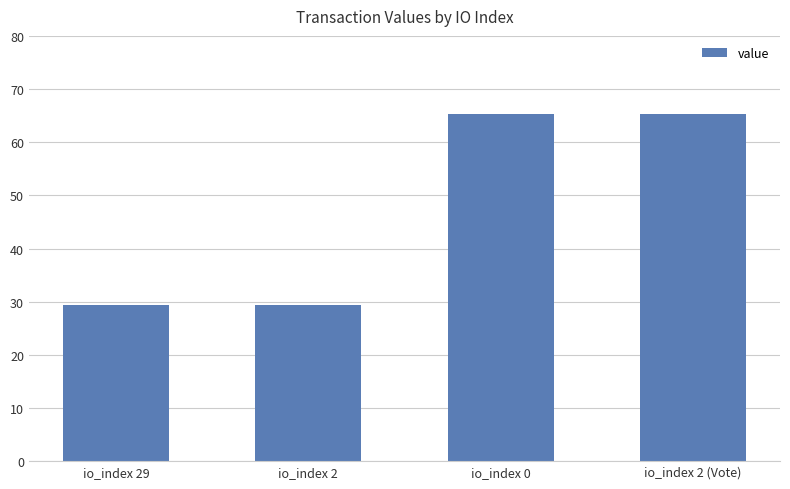

What position from the left is io_index 2 (Vote)?

4